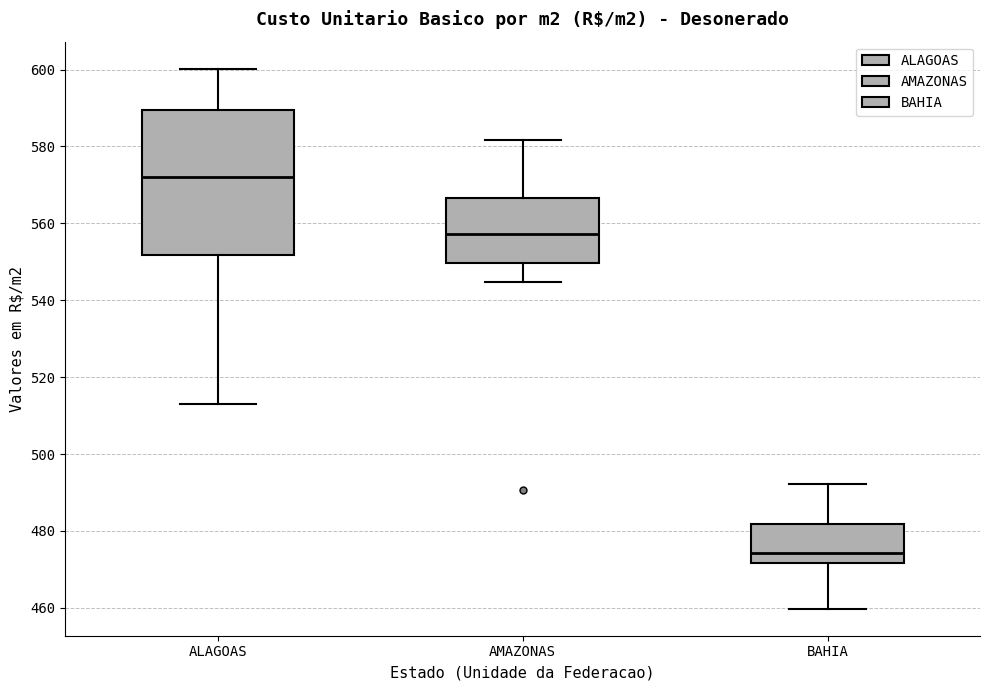

Reading left to right, read every box against the y-axis: the position of its median line, the range the box covers, and the ends of its whiskers. The values are not printed on the chart, so give them approximately, as read against the axis.

ALAGOAS: median 572, box 552 to 590, whiskers 512 to 600
AMAZONAS: median 558, box 550 to 566, whiskers 544 to 582
BAHIA: median 474, box 472 to 482, whiskers 460 to 492